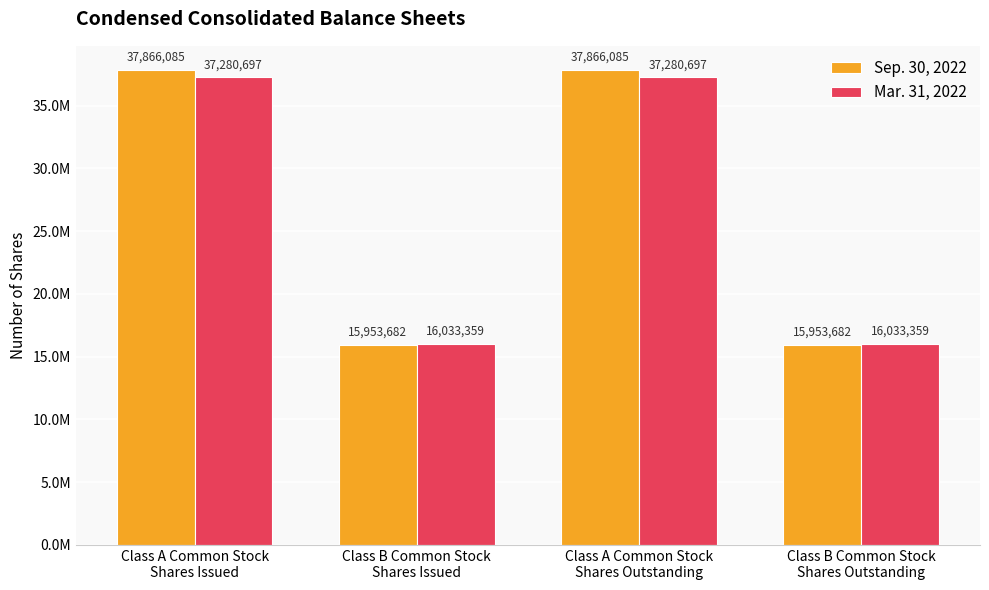

At which category does the chart reach its minimum across all series?

Class B Common Stock
Shares Issued